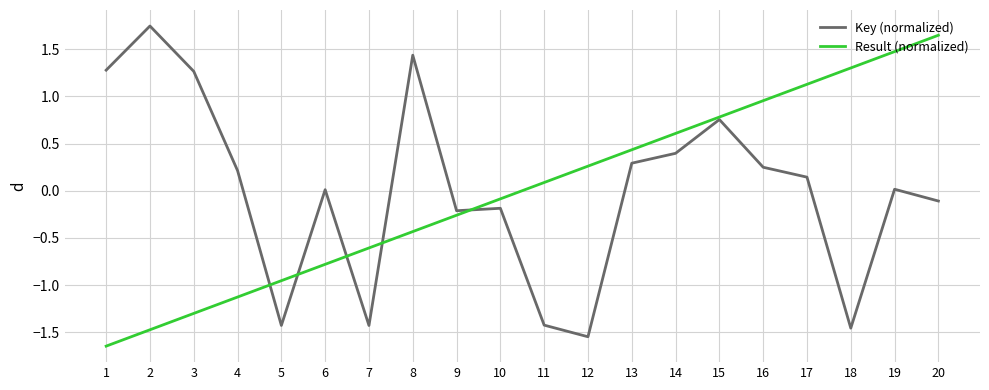

At which category does the chart reach its minimum across all series?

1